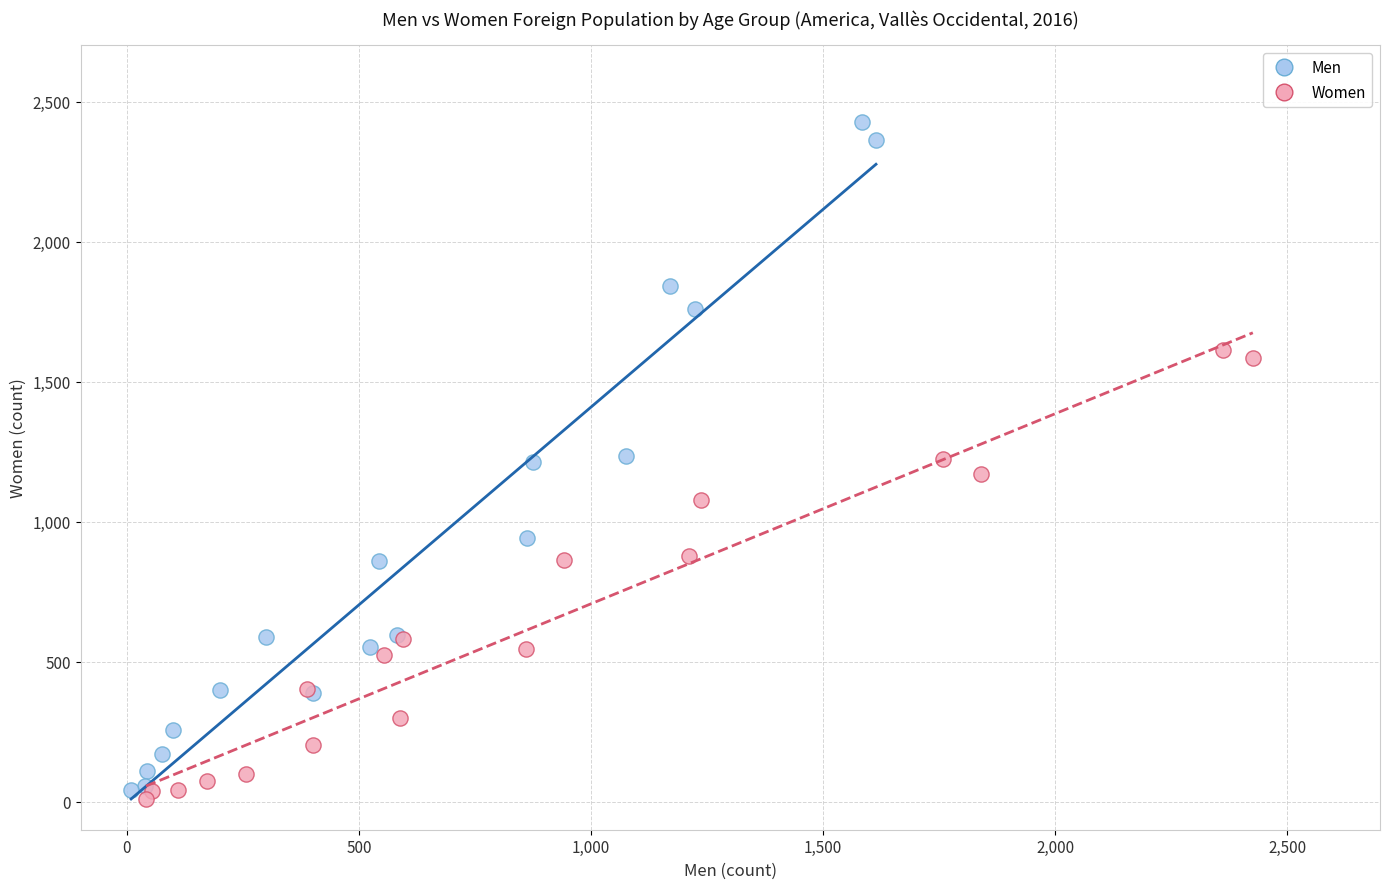

Which series reaches the maximum Y coordinate?

Men